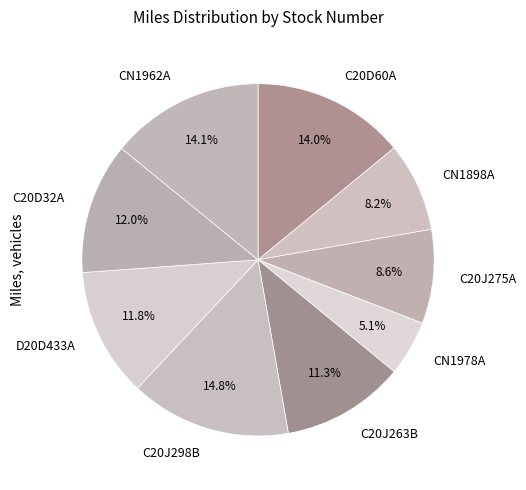

True or false: C20J263B accounts for 11% of the total.

True